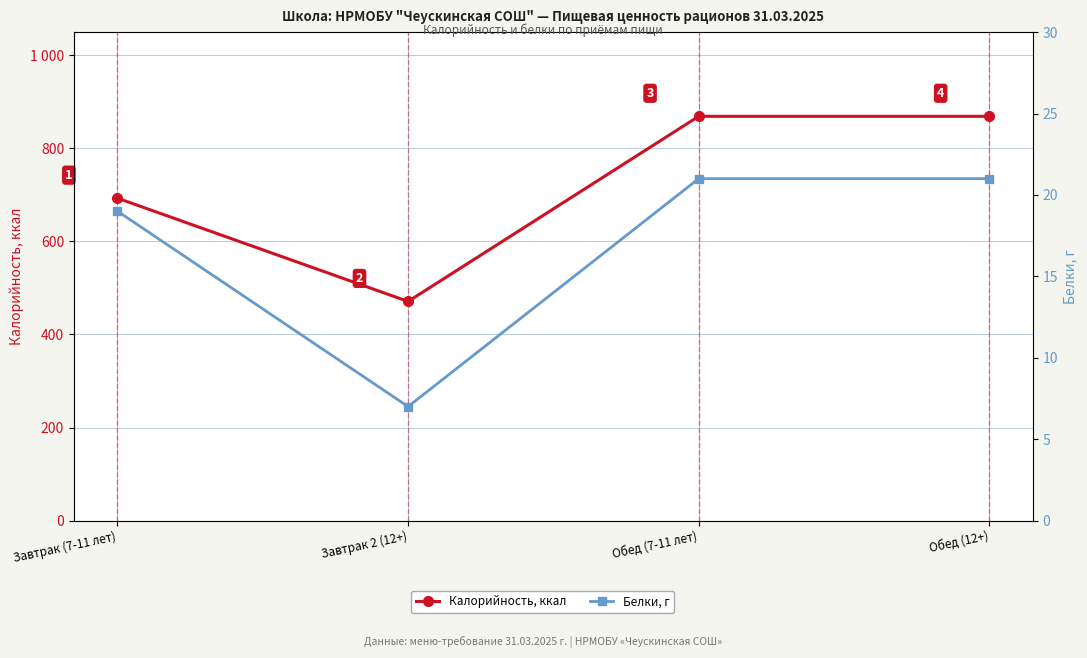

What position from the right is Обед (12+)?

1